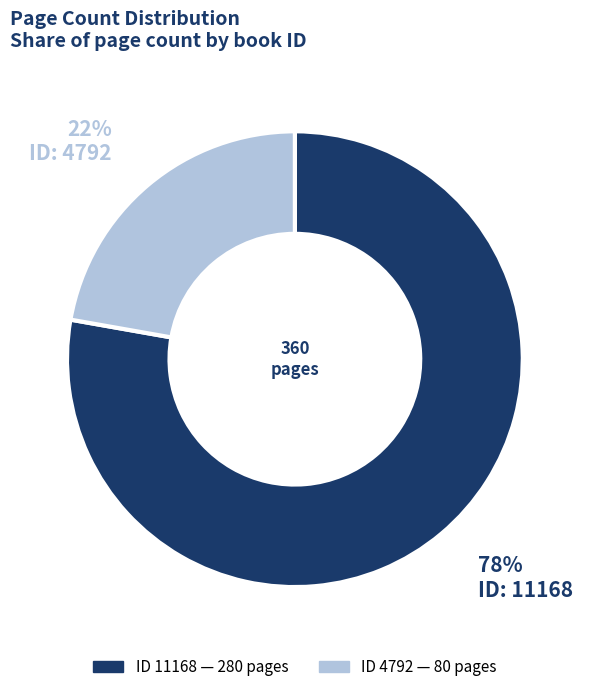

Does any single category account for the majority?

Yes